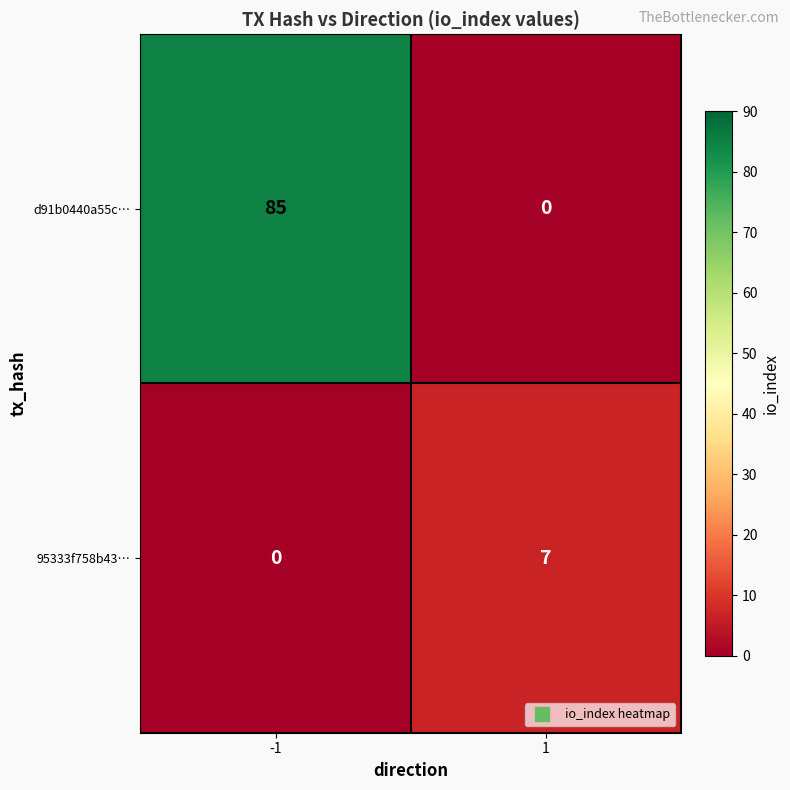

How many values in 95333f758b43… are above zero?

1